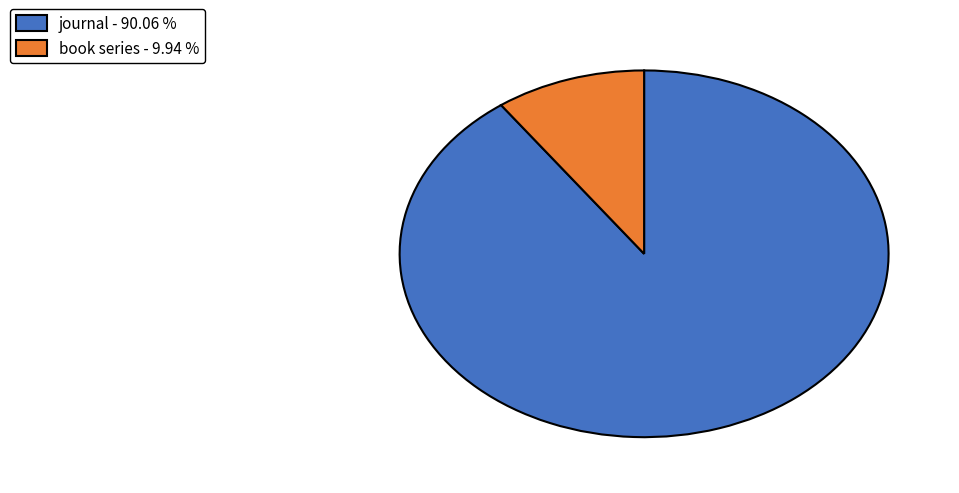

True or false: journal accounts for 99% of the total.

False